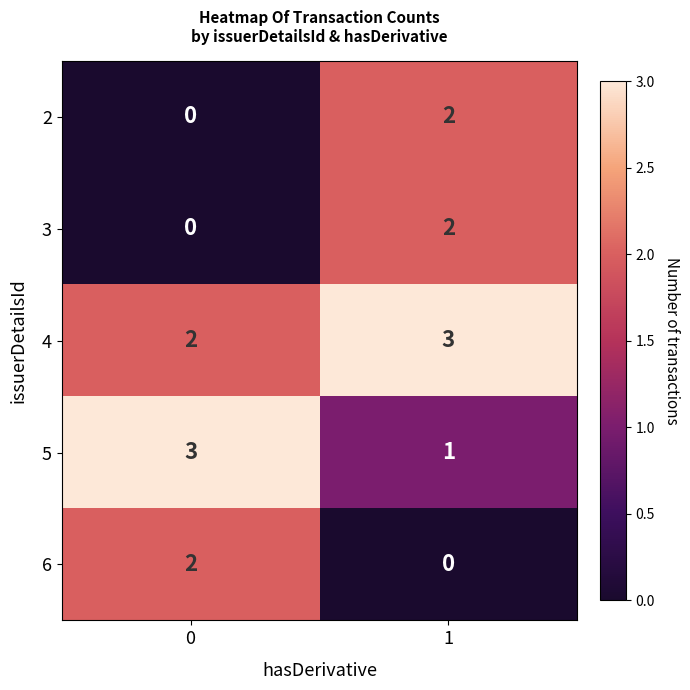

How many data points does each series have?

2